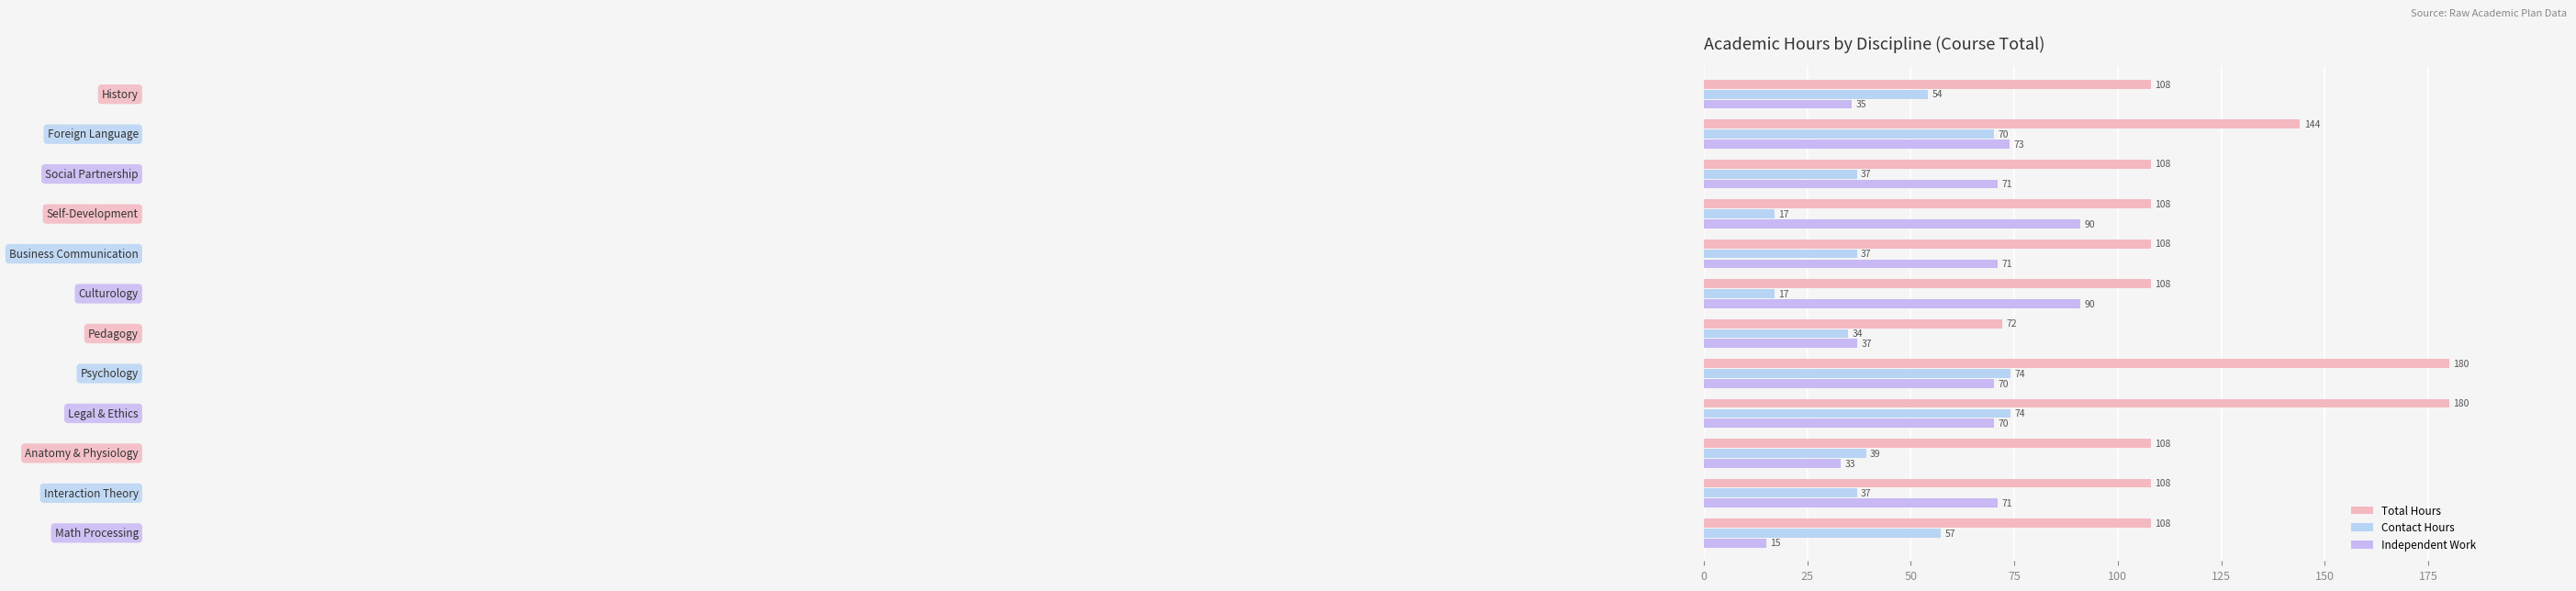

How many categories are shown in the chart?

12